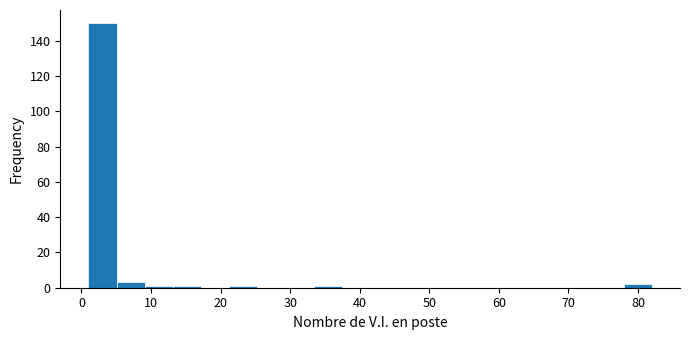

Reading left to right, transcribe this chart: for each bar, give the range it covers on the x-axis and its height. Neither the bar edges nor the heights are printed on the chart, so give them approximately, as read against the axes.

1 to 5: 150
5 to 9: 4
9 to 13: under 2
13 to 17: under 2
17 to 21: 0
21 to 25: under 2
25 to 29: 0
29 to 33: 0
33 to 37: under 2
37 to 42: 0
42 to 46: 0
46 to 50: 0
50 to 54: 0
54 to 58: 0
58 to 62: 0
62 to 66: 0
66 to 70: 0
70 to 74: 0
74 to 78: 0
78 to 82: 2